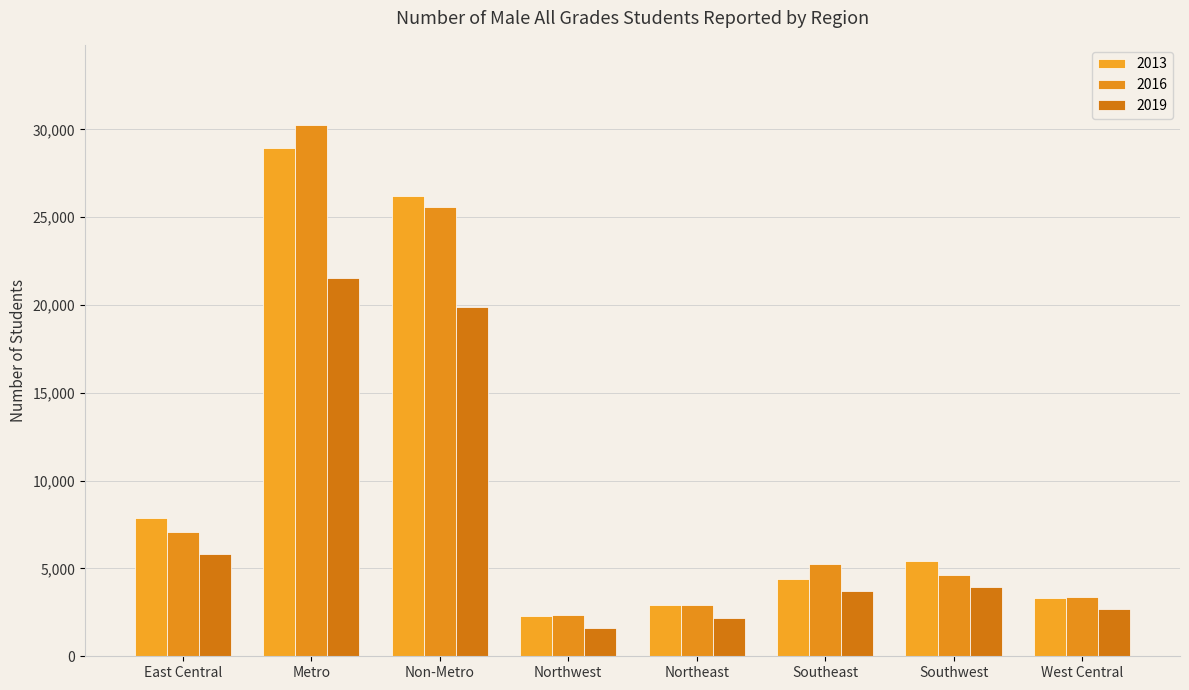

What is the total value across all series at Non-Metro?

71683